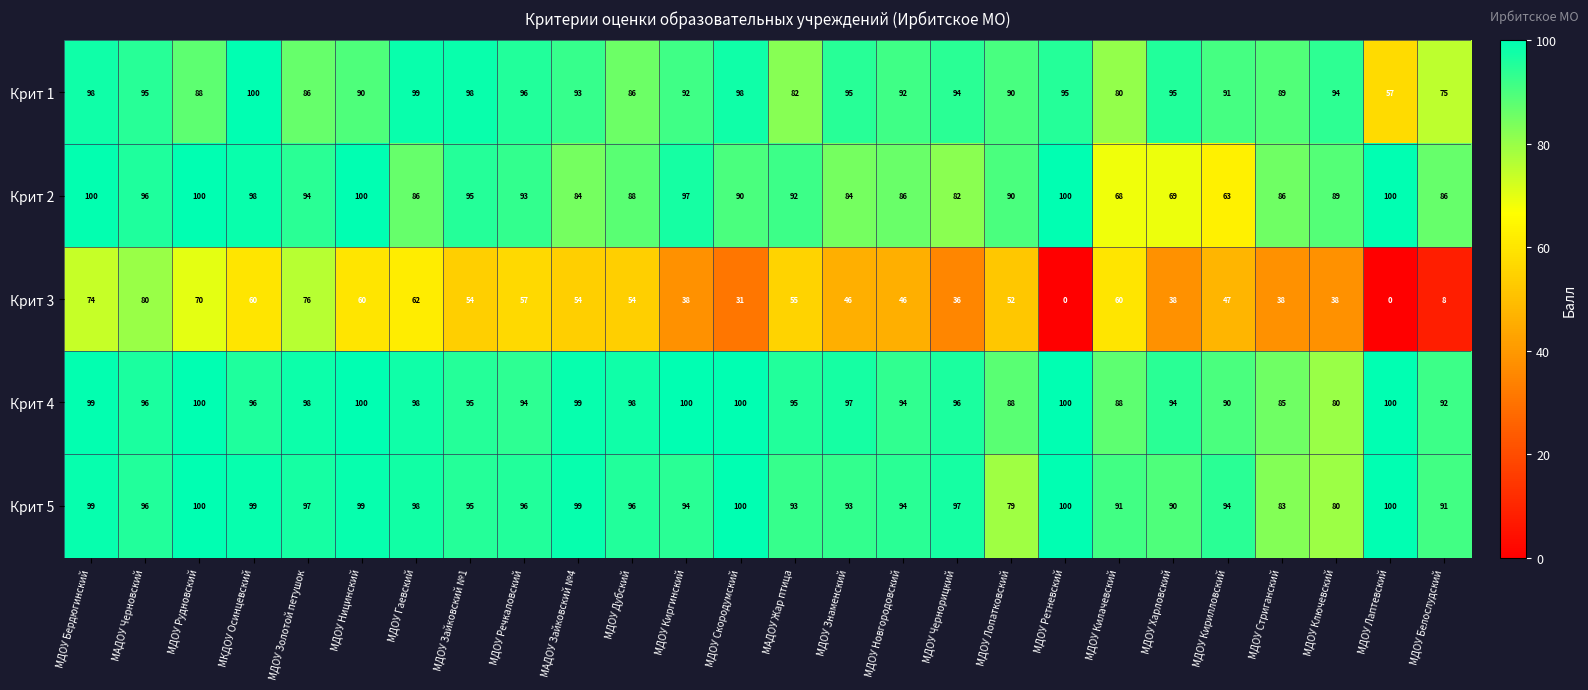

At which label does Крит 4 first exceed 96?

МДОУ Бердюгинский